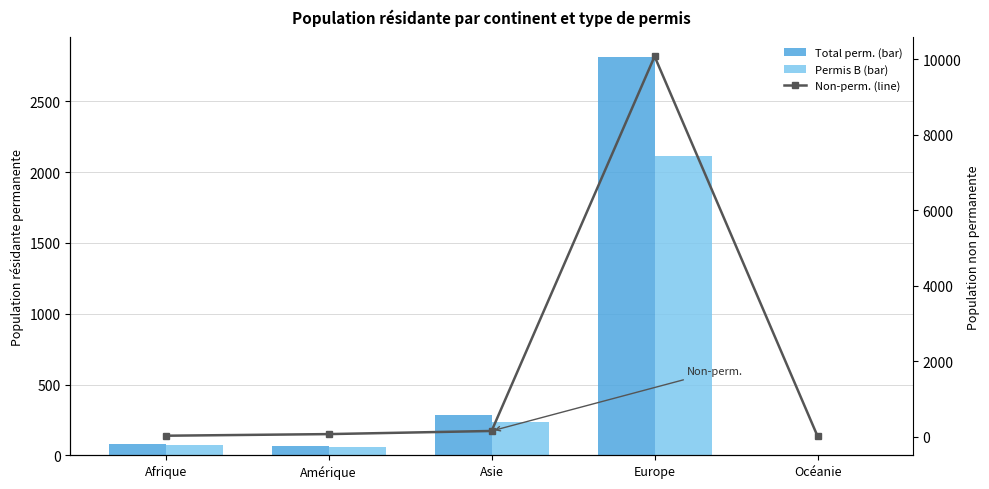

At which category is the sum across all series the highest?

Europe